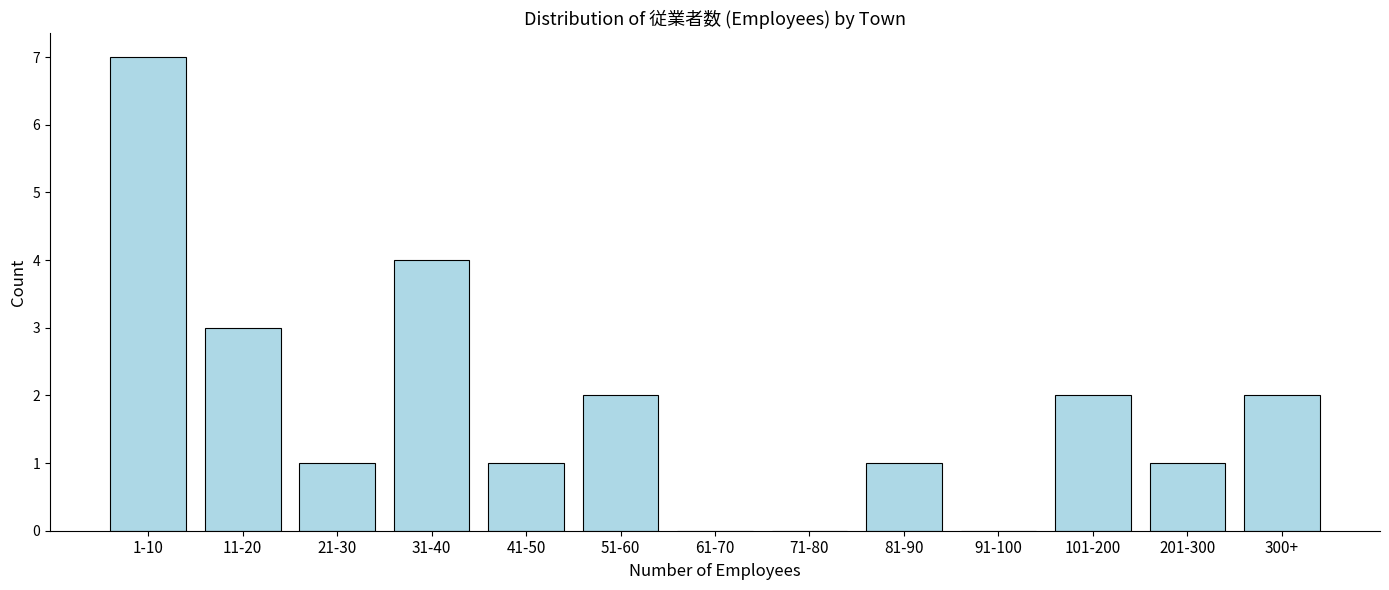

Reading right to left, transcribe all the data shown in this chart.

300+=2	201-300=1	101-200=2	91-100=0	81-90=1	71-80=0	61-70=0	51-60=2	41-50=1	31-40=4	21-30=1	11-20=3	1-10=7